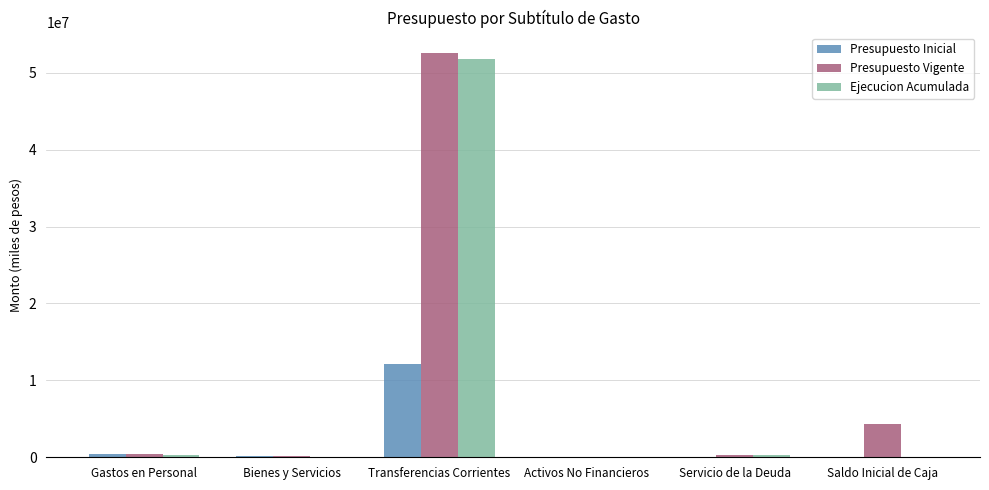

At which category is the sum across all series the highest?

Transferencias Corrientes